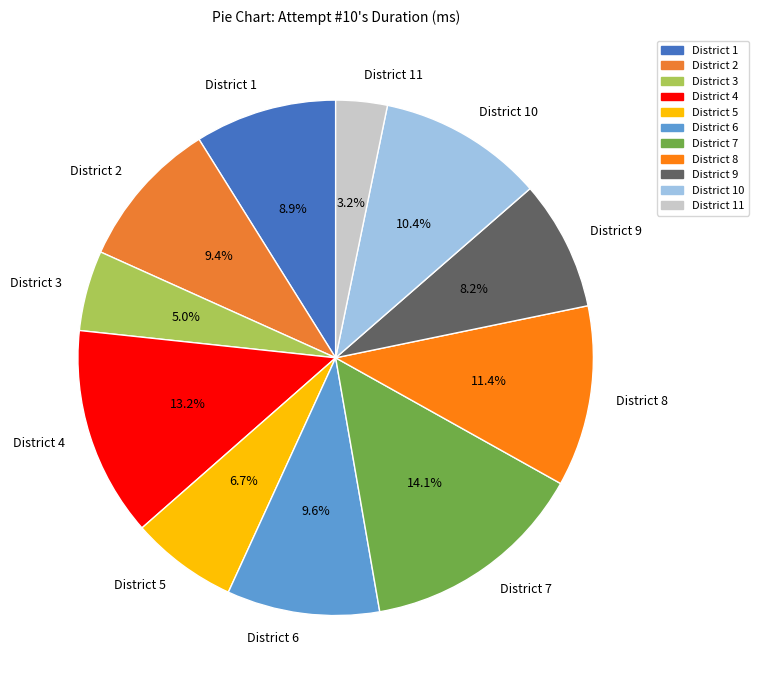

What is the smallest slice in the pie chart?

District 11